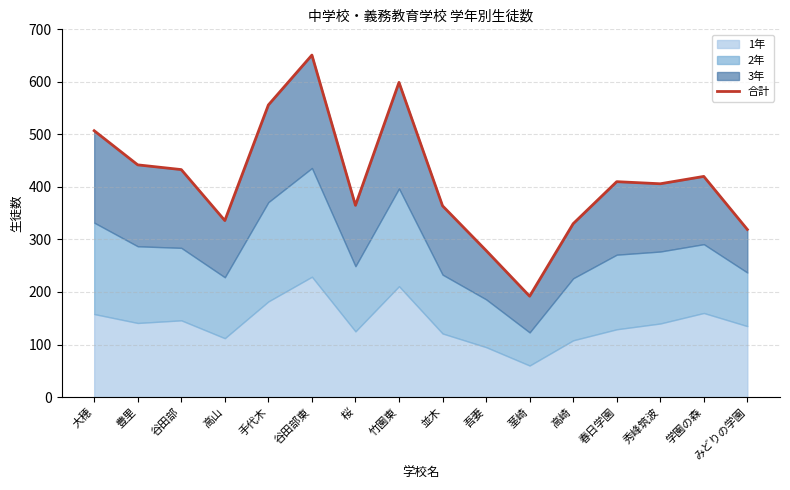

What is the difference between the second highest and minimum values?

407